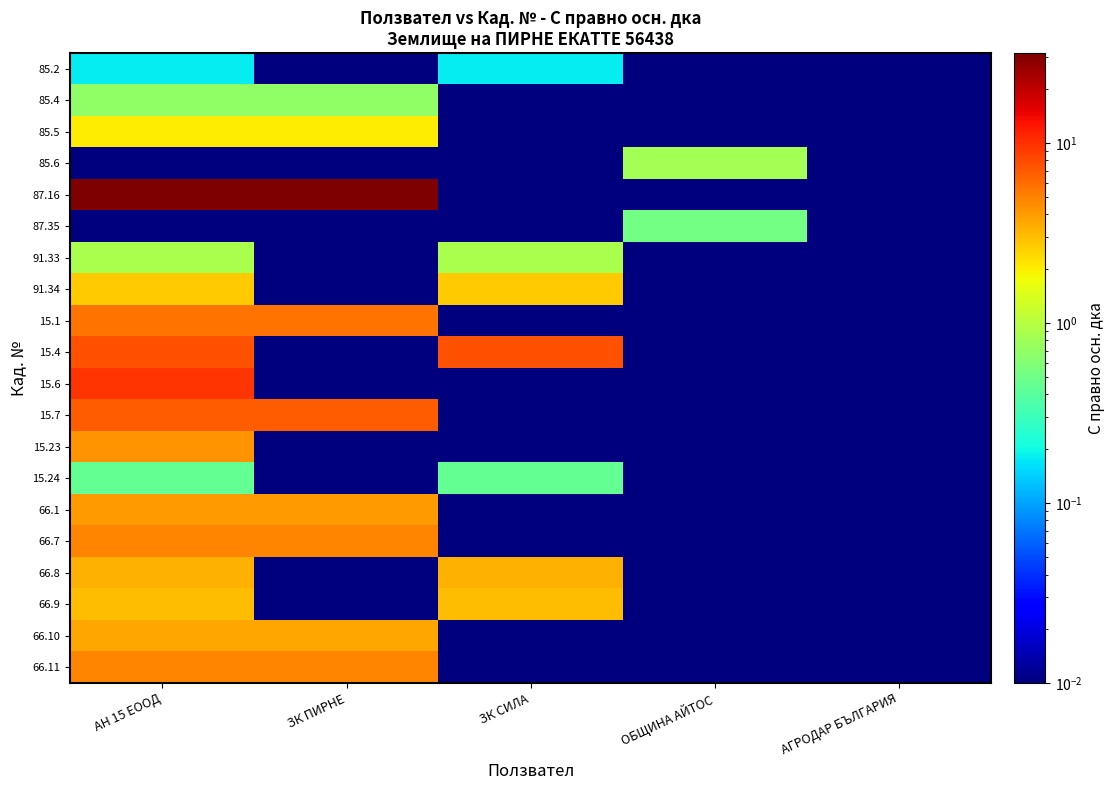

At how many categories does at least one series exceed 6?

3